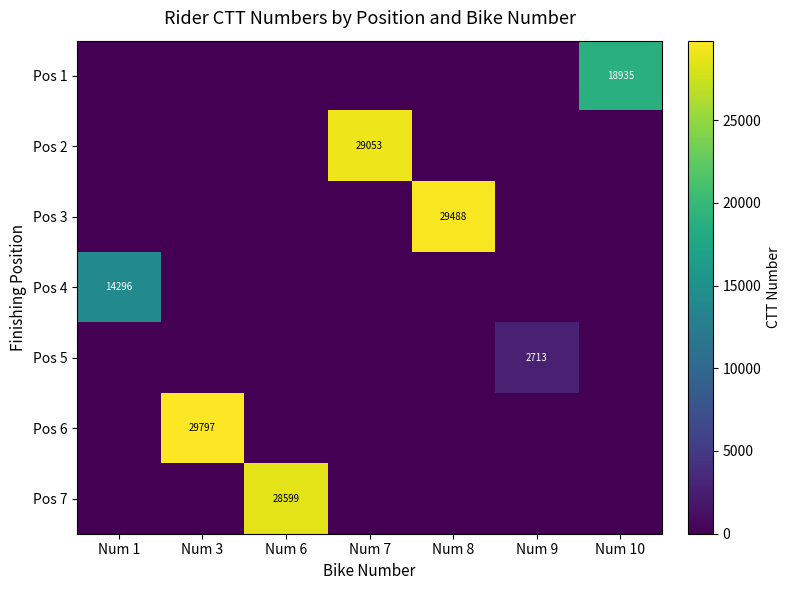

What is the difference between the Pos 4 values at Num 1 and Num 9?

14296